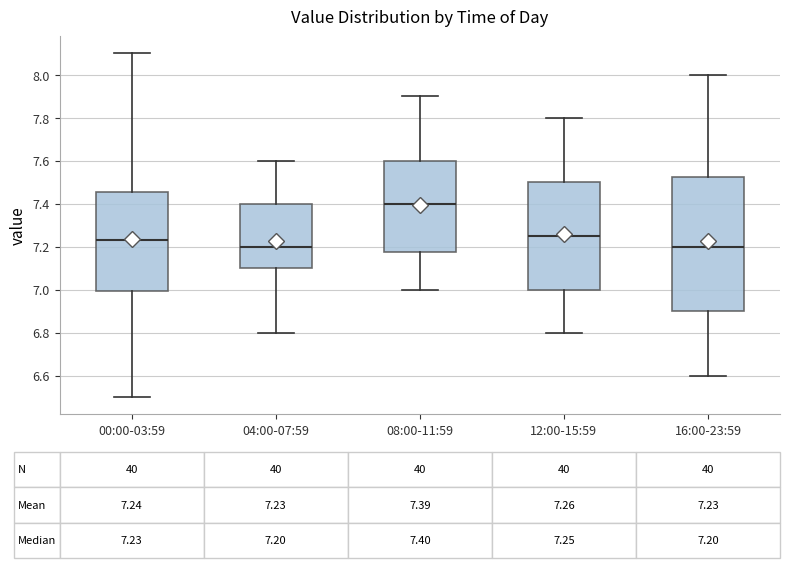

Comparing the boxes themselves (not the whiskers), which one is the tallest?

16:00-23:59